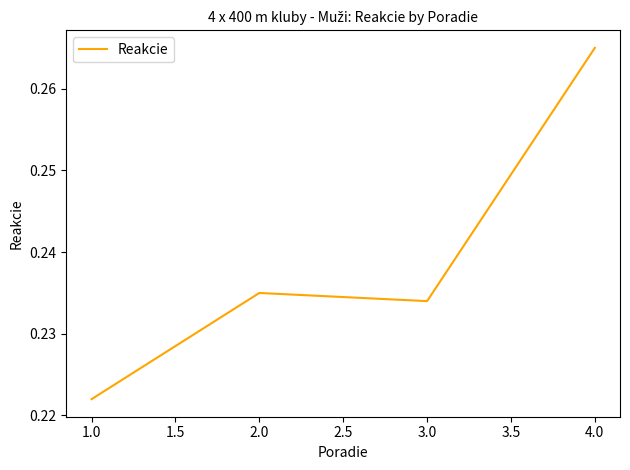

The chart shows a value of 0.4 at 2.0. True or false?

False